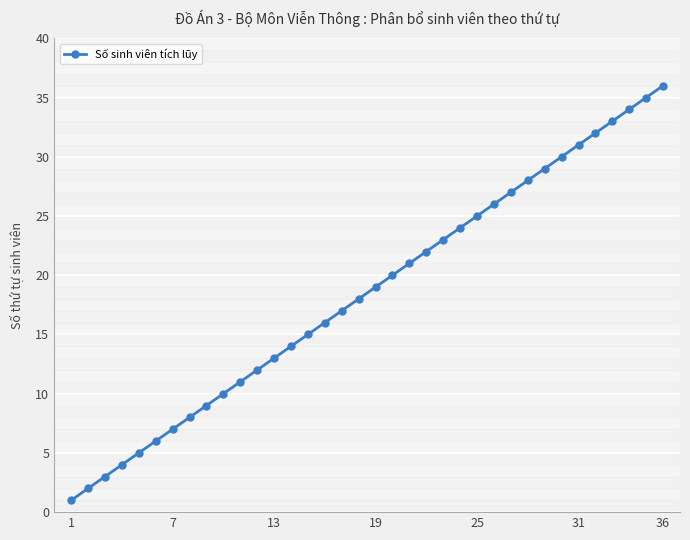

Reading left to right, list all the values displayed in this chart.

1	2	3	4	5	6	7	8	9	10	11	12	13	14	15	16	17	18	19	20	21	22	23	24	25	26	27	28	29	30	31	32	33	34	35	36